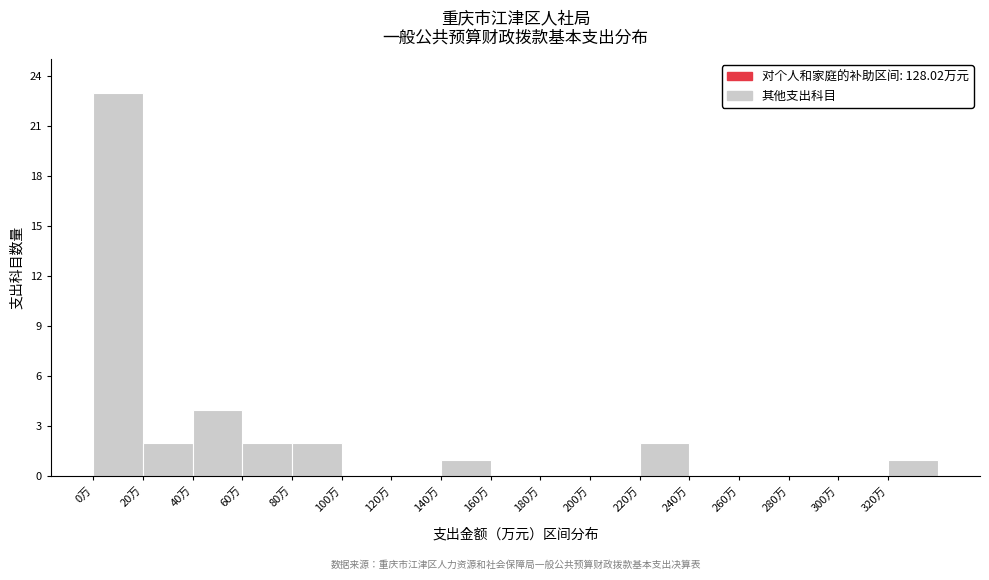

How tall is the bar that spans 140 to 160 on the x-axis? The values are not printed on the chart, so give them approximately, as read against the axis.

1